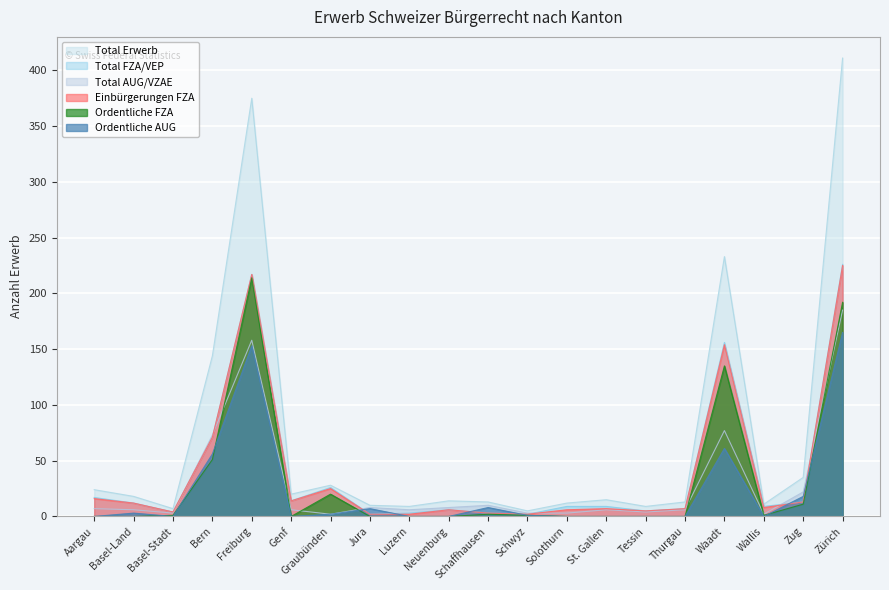

True or false: Ordentliche AUG and Total AUG/VZAE intersect in this chart.

False